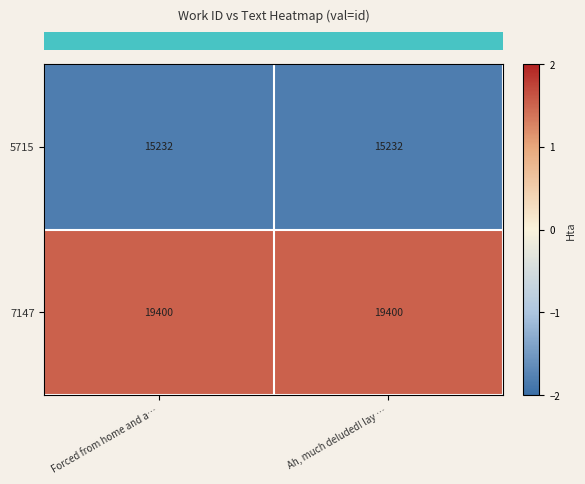

What value does the 7147 series have at Forced from home and a…?

19400